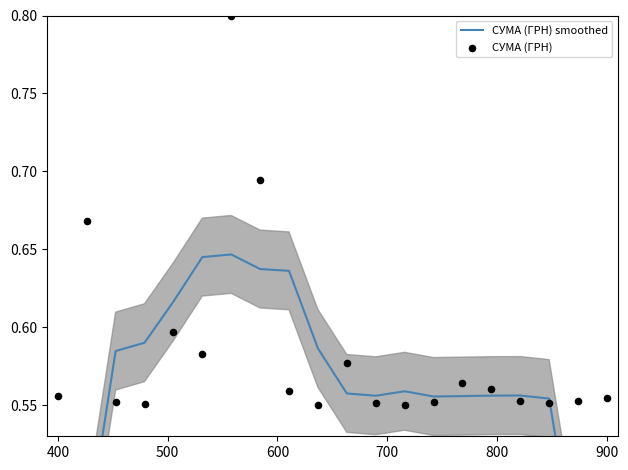

What are all the series names shown in the legend?

СУМА (ГРН) smoothed, СУМА (ГРН)